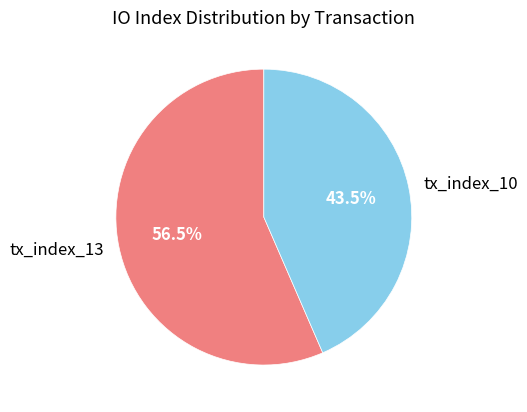

Which slice represents more than half of the pie?

tx_index_13